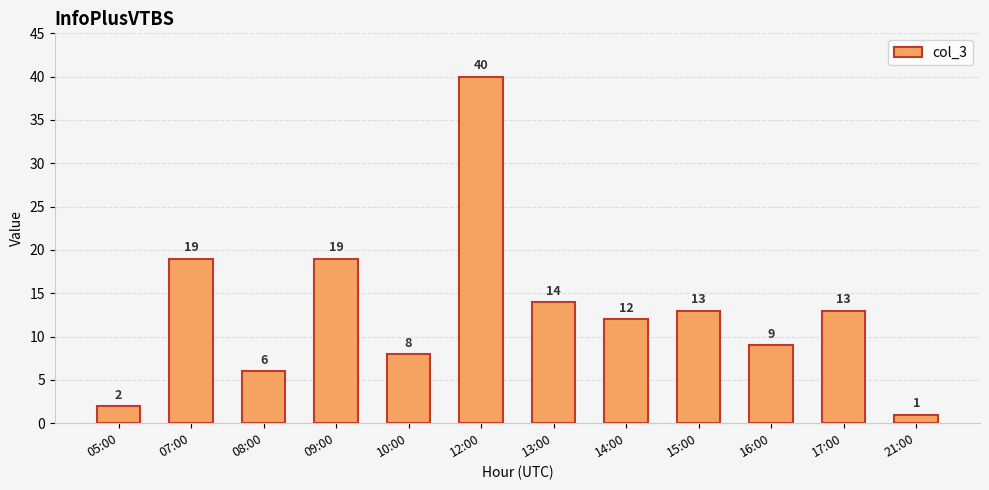

How many bars are there in total?

12